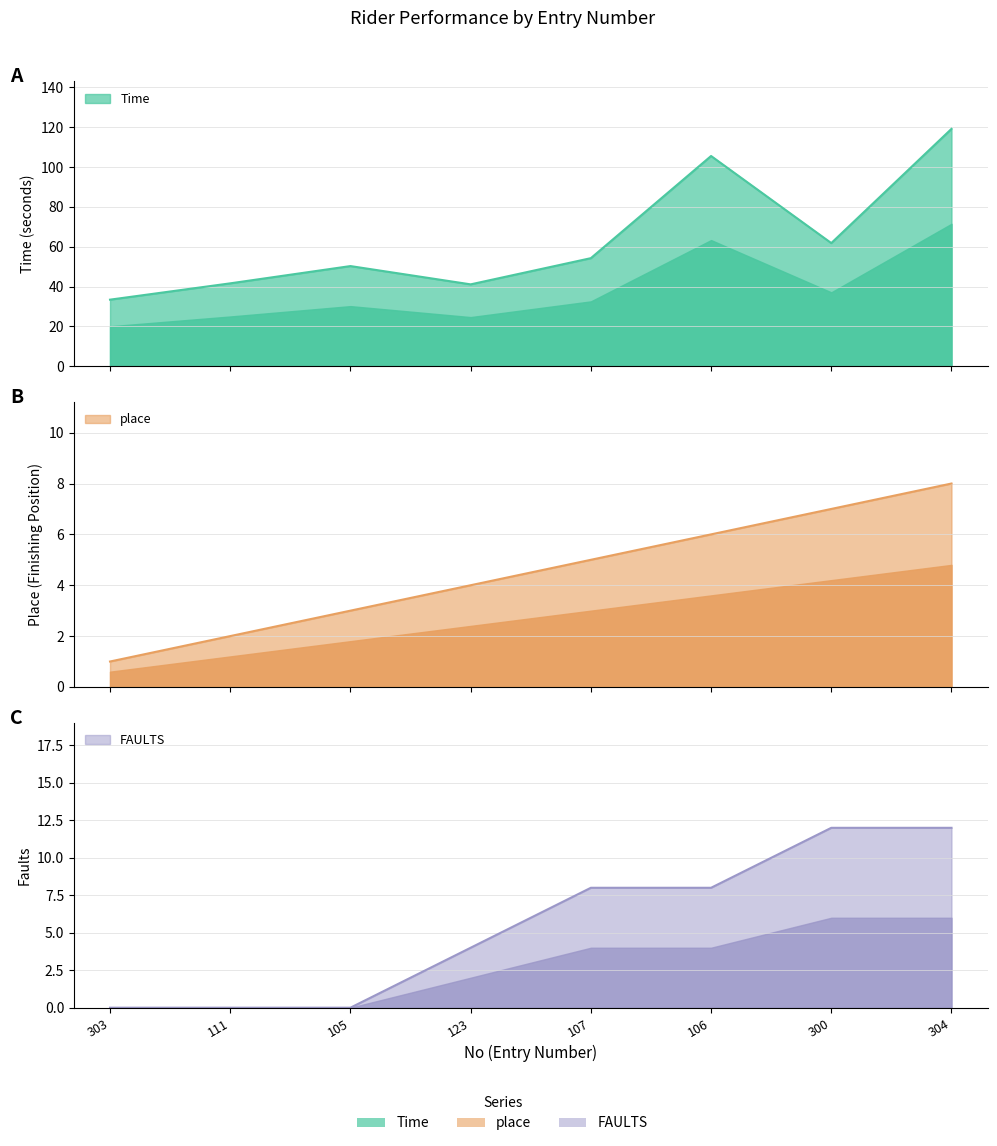

What is the average value of the place series?

4.5